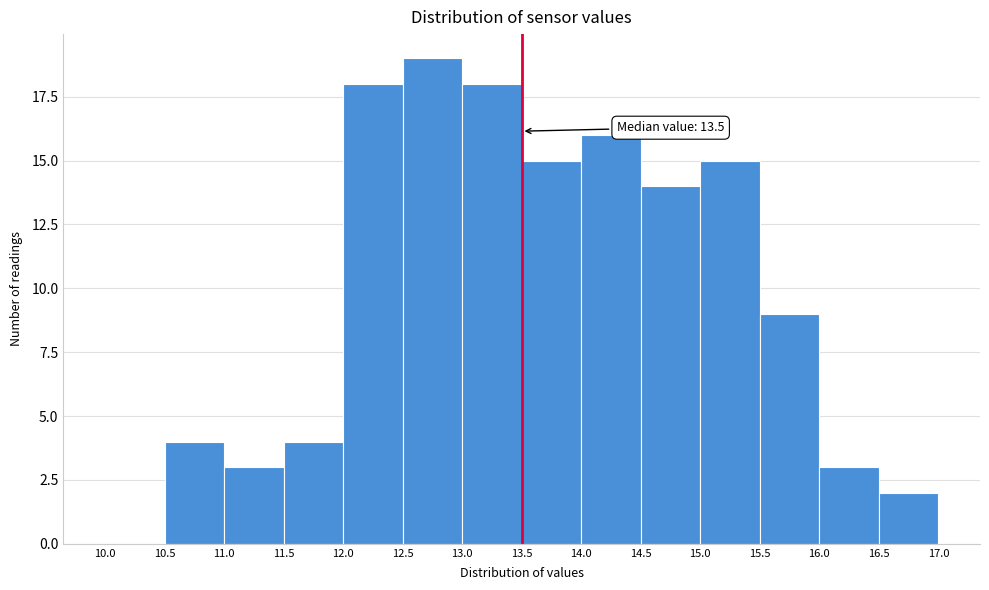

Which range on the x-axis has the tallest bar?

12.5 to 13.0